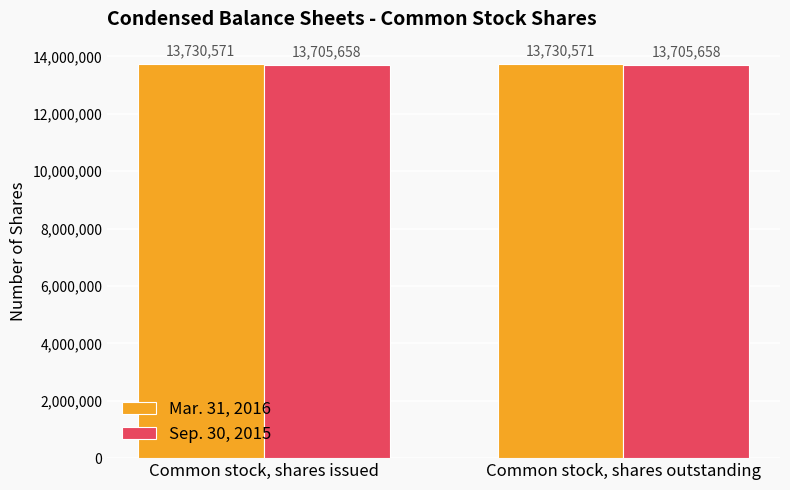

Rank the series by their average value, from lowest to highest.

Sep. 30, 2015, Mar. 31, 2016